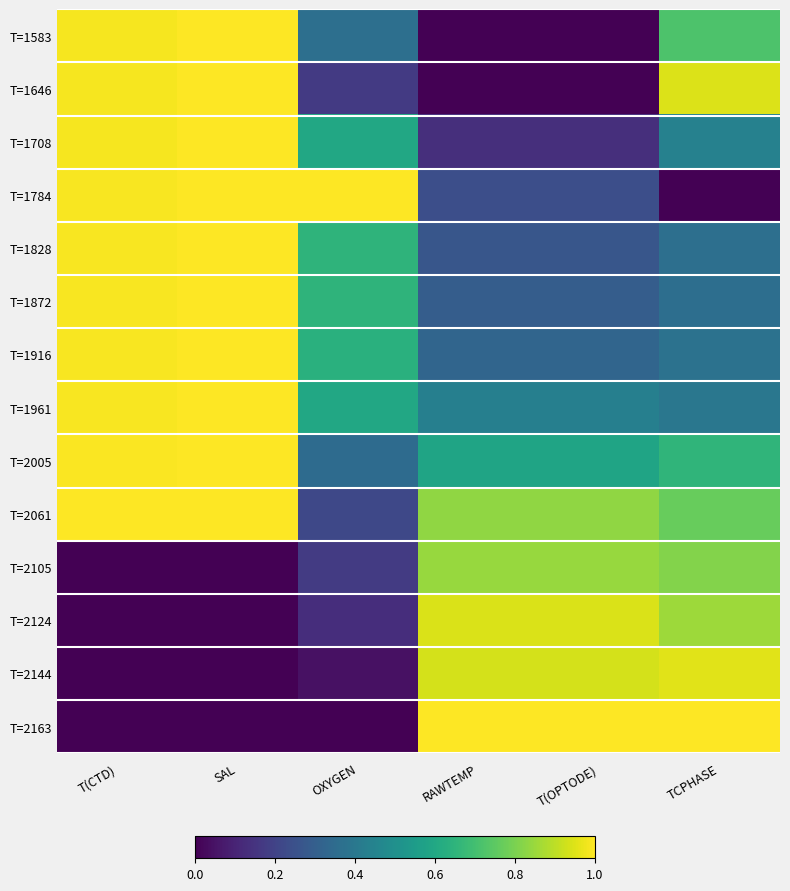

What is the difference between the highest and lowest values at OXYGEN?

1.0